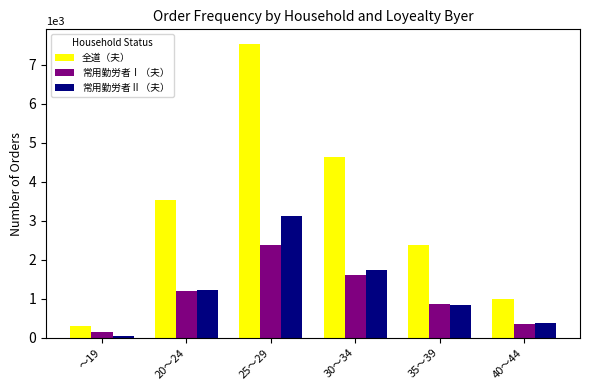

How many series are shown in this chart?

3